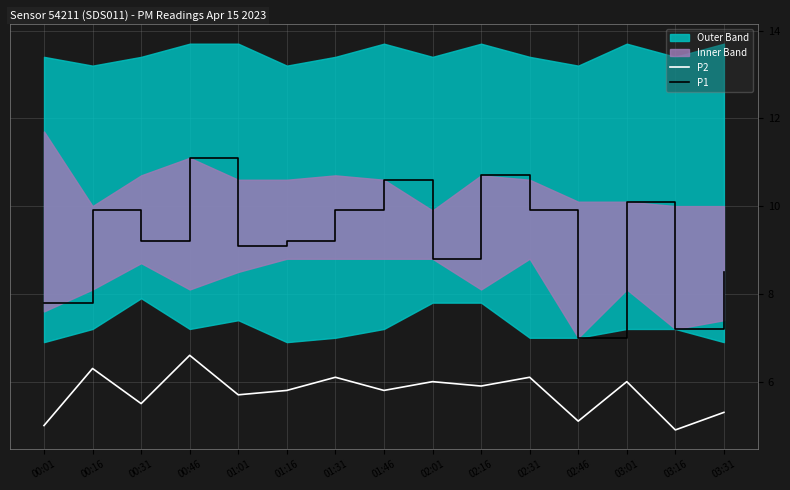

At 00:46, list the series in order from largest to smallest.

P1, P2